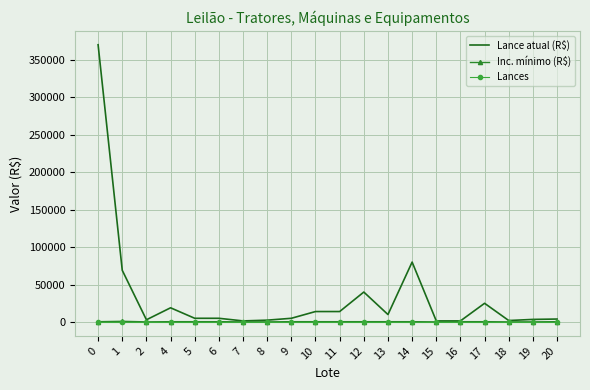

What is the maximum value shown in the chart?

370000